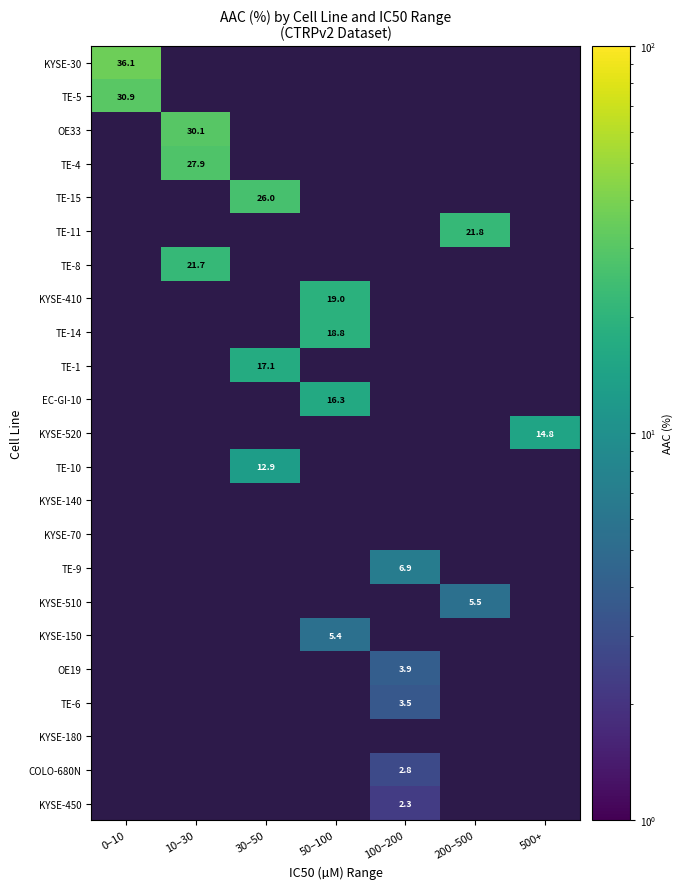

Which has a higher value, 30–50 or 500+?

500+